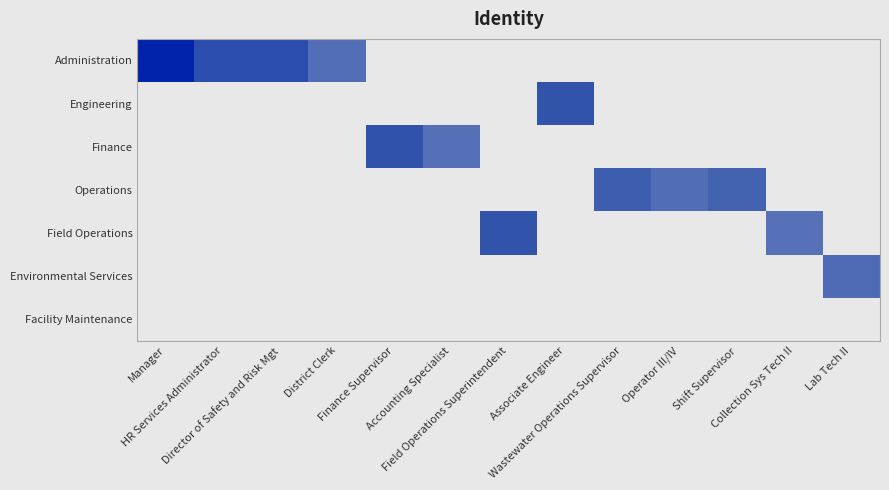

Which category has the highest value across all series?

Manager